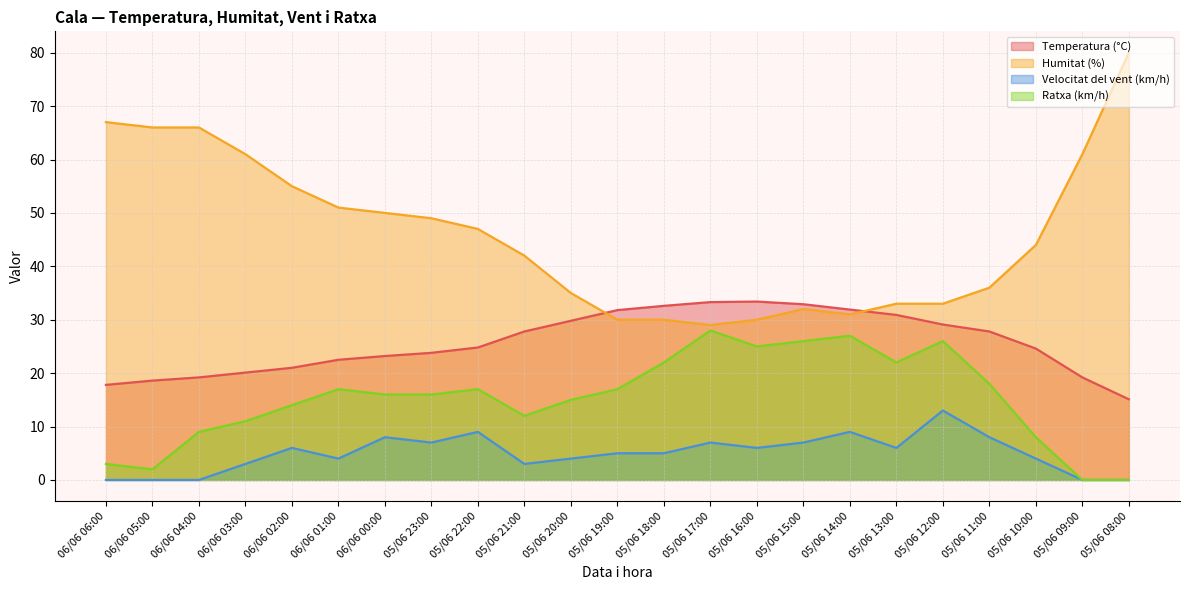

Which has a higher value, 06/06 05:00 or 06/06 03:00?

06/06 03:00